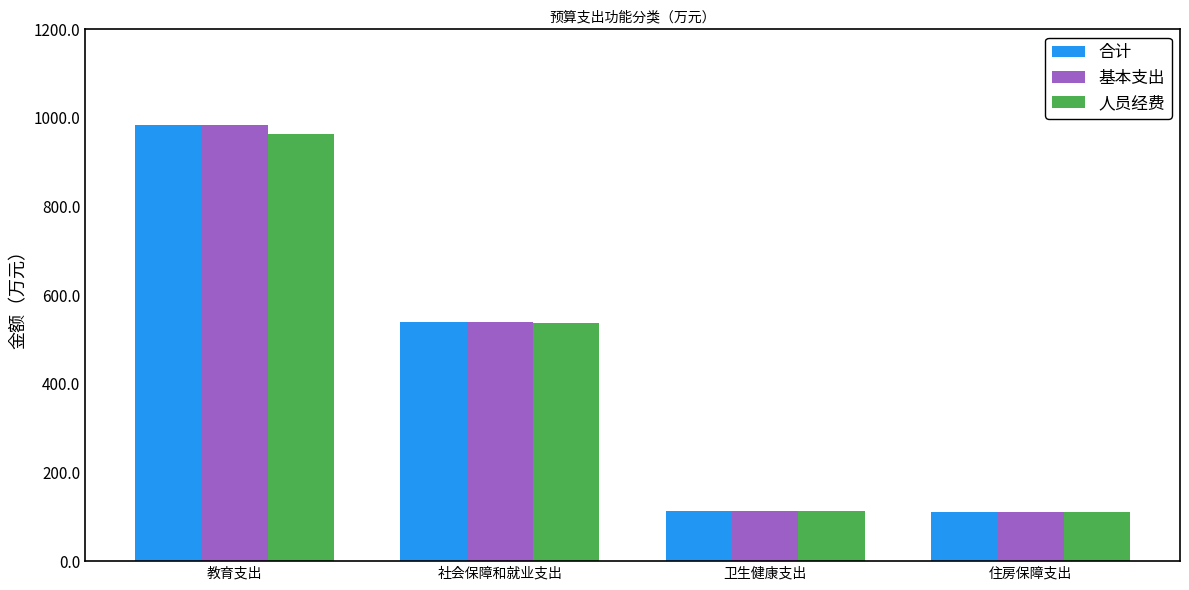

At how many categories does at least one series exceed 254?

2